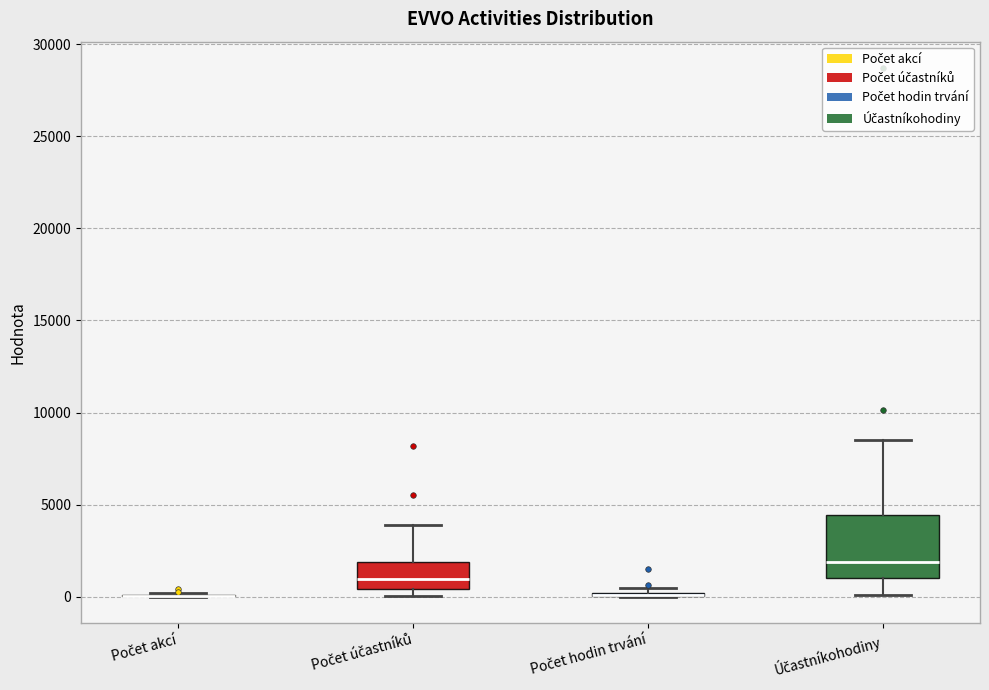

Where does the median line of the box for Počet účastníků sit on the y-axis? The values are not printed on the chart, so give them approximately, as read against the axis.

1000